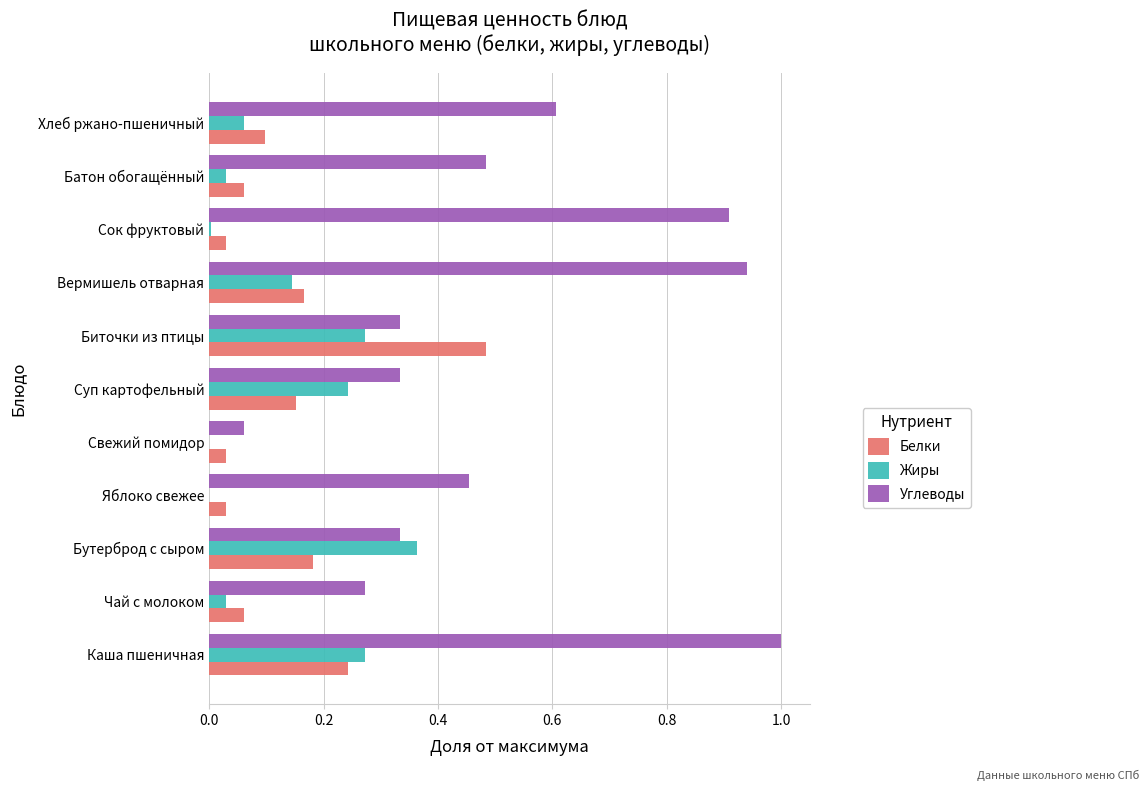

What is the maximum value shown in the chart?

1.0